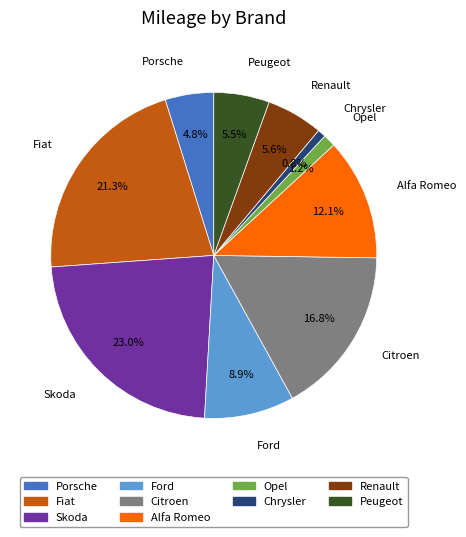

To the nearest percent, what is the average slice percentage?

10%